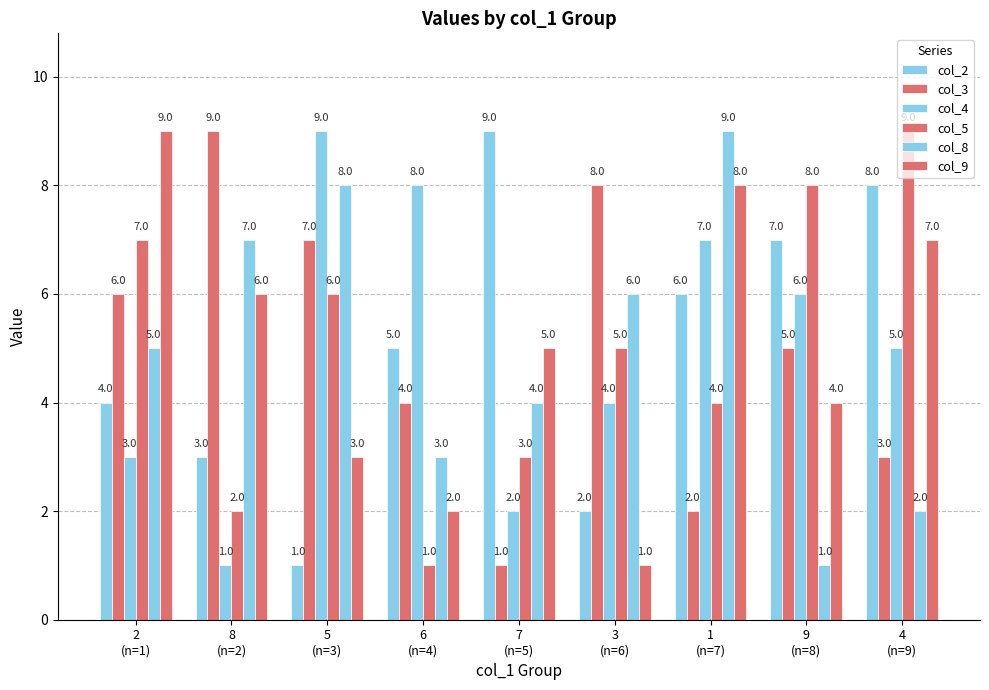

At which category is the sum across all series the highest?

1
(n=7)